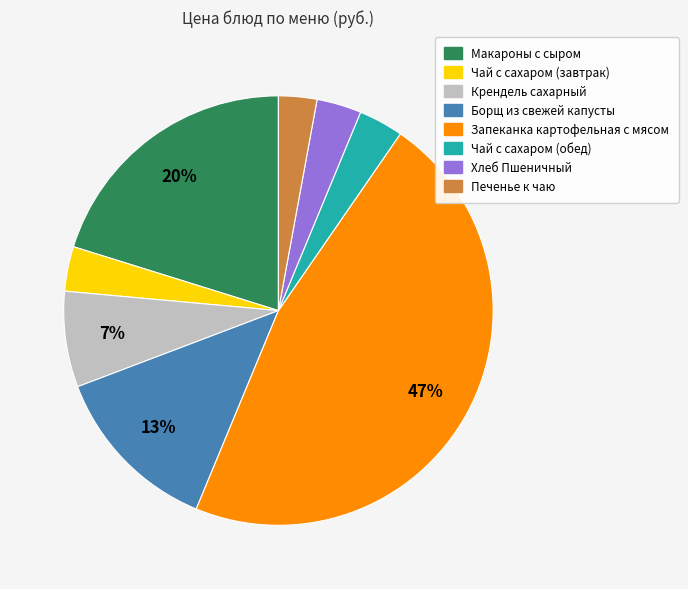

The Запеканка картофельная с мясом slice represents 33% of the pie. True or false?

False